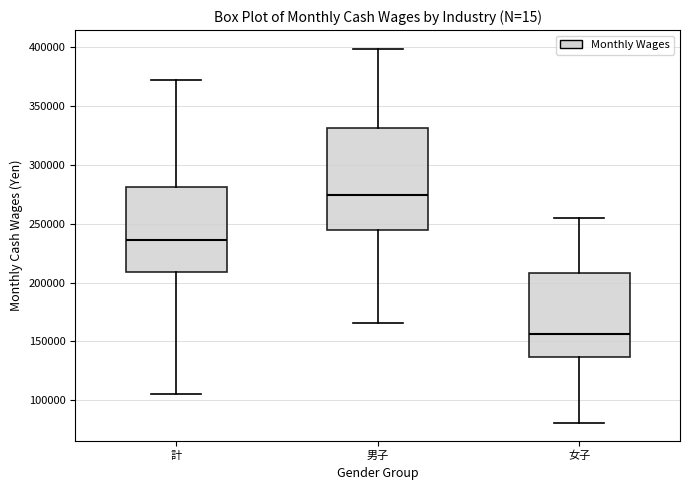

Where does the upper whisker of the box for 計 end on the y-axis? The values are not printed on the chart, so give them approximately, as read against the axis.

370000